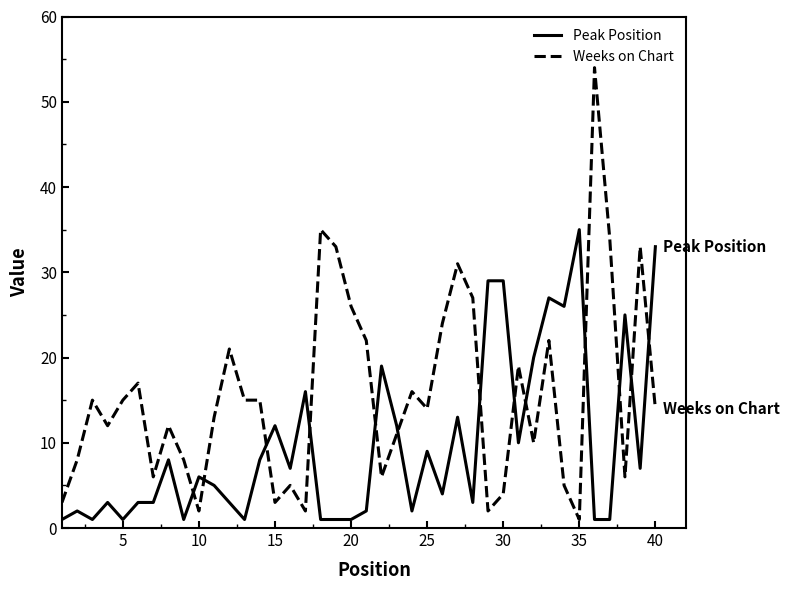

Reading right to left, transcribe all the data shown in this chart.

Peak Position: 33	7	25	1	1	35	26	27	20	10	29	29	3	13	4	9	2	12	19	2	1	1	1	16	7	12	8	1	3	5	6	1	8	3	3	1	3	1	2	1
Weeks on Chart: 14	33	6	34	54	1	5	22	10	19	4	2	27	31	24	14	16	11	6	22	26	33	35	2	5	3	15	15	21	13	2	8	12	6	17	15	12	15	8	3